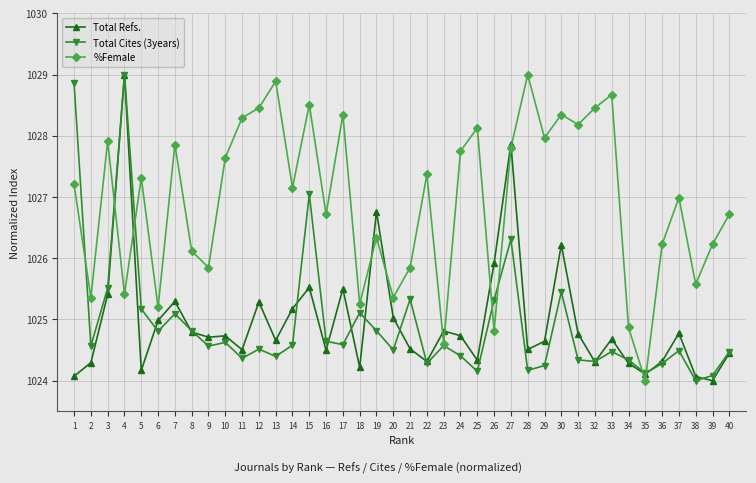

How many data points in Total Refs. are above 1024?

39